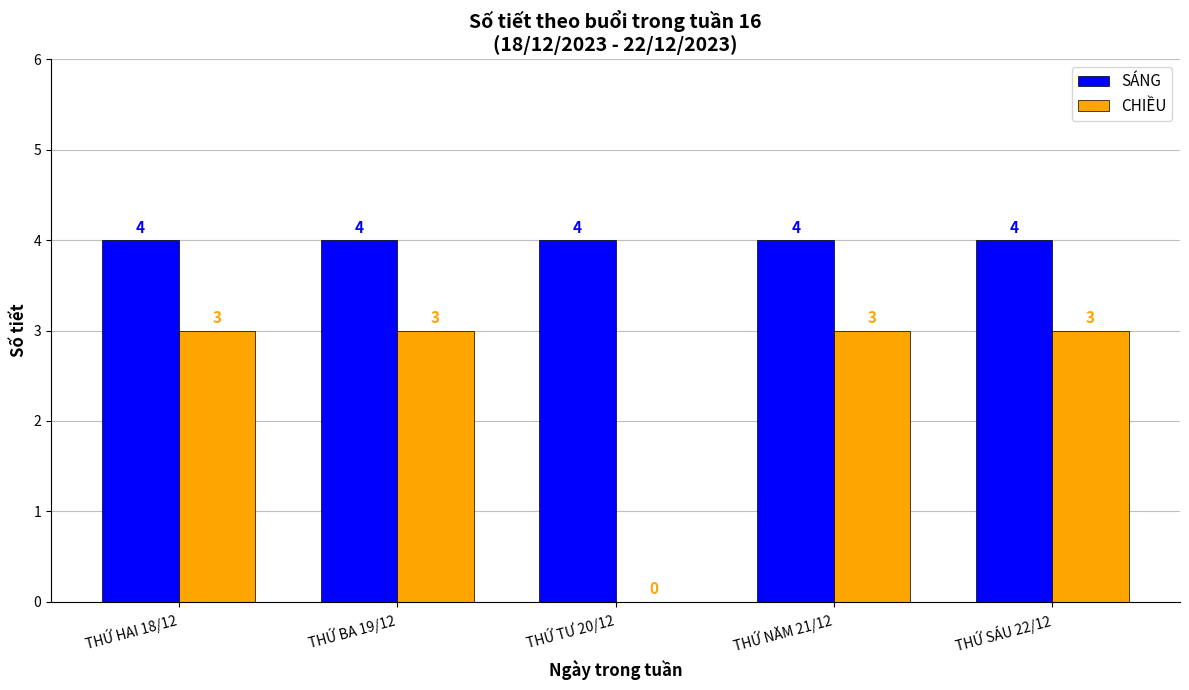

The value of SÁNG at THỨ NĂM 21/12 is 2. True or false?

False